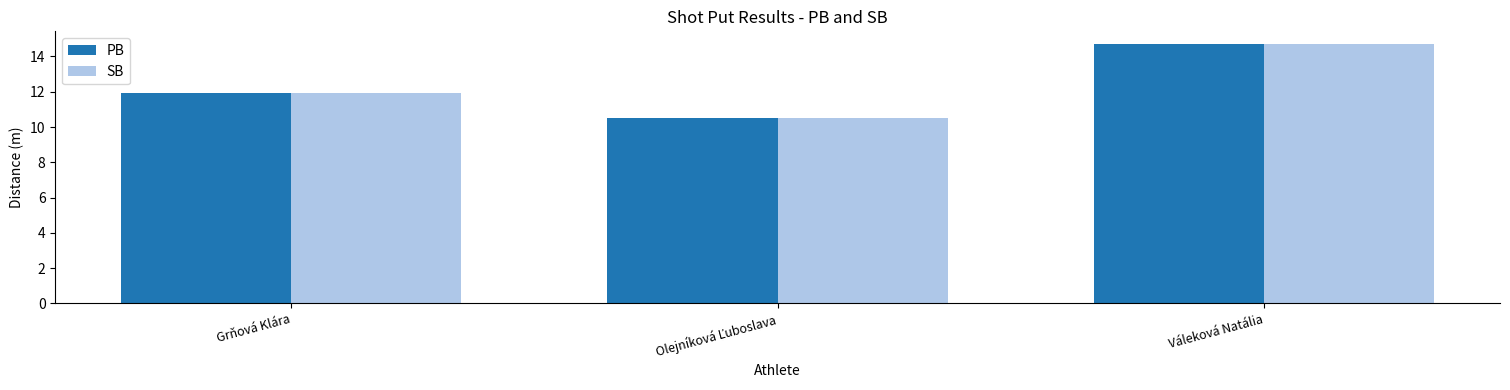

How many data points in PB are above 11?

2